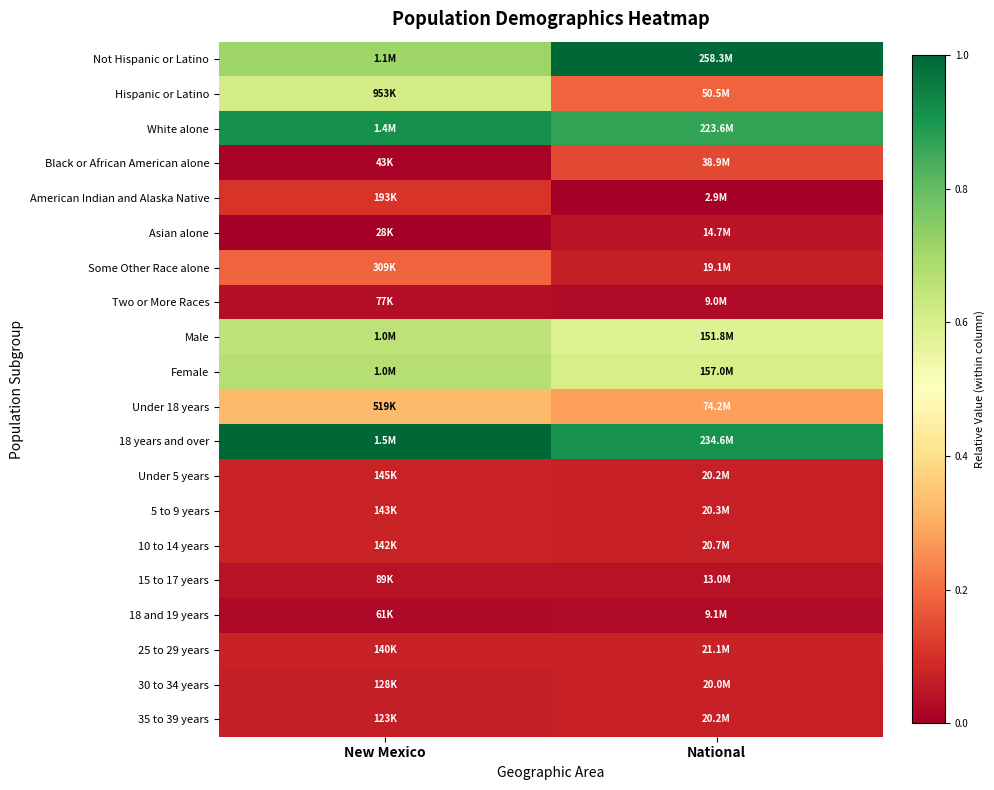

Which label corresponds to the smallest value in the chart?

National